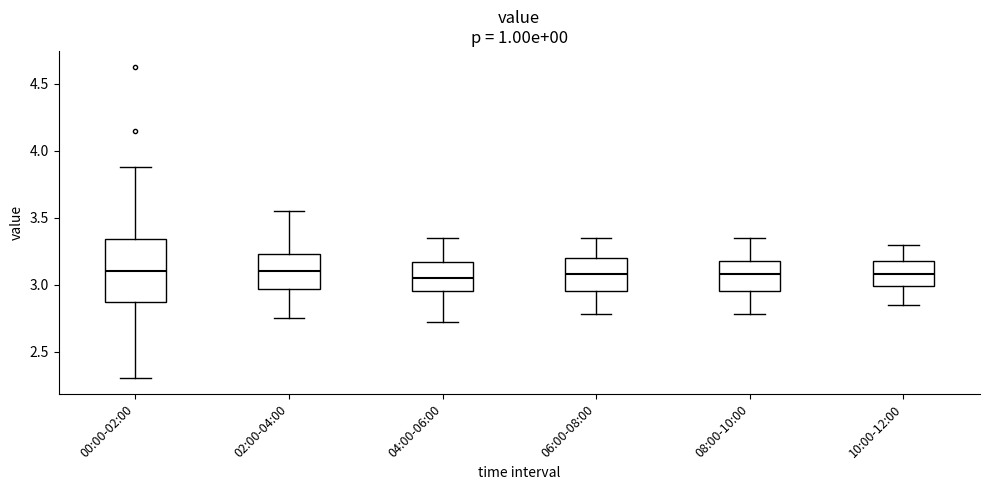

Where does the upper whisker of the box for 00:00-02:00 end on the y-axis? The values are not printed on the chart, so give them approximately, as read against the axis.

3.90